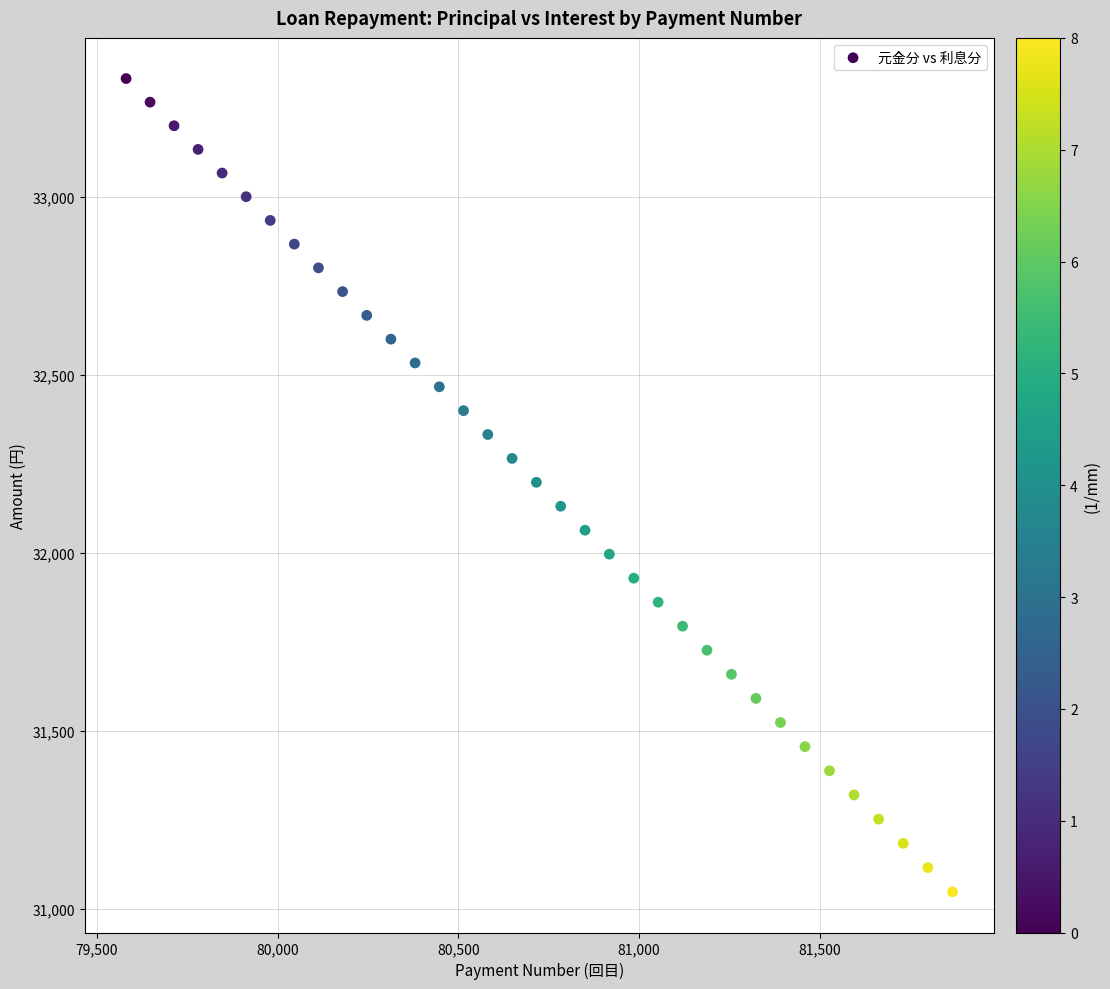

What is the range of X values (max minus min)?

2286.1